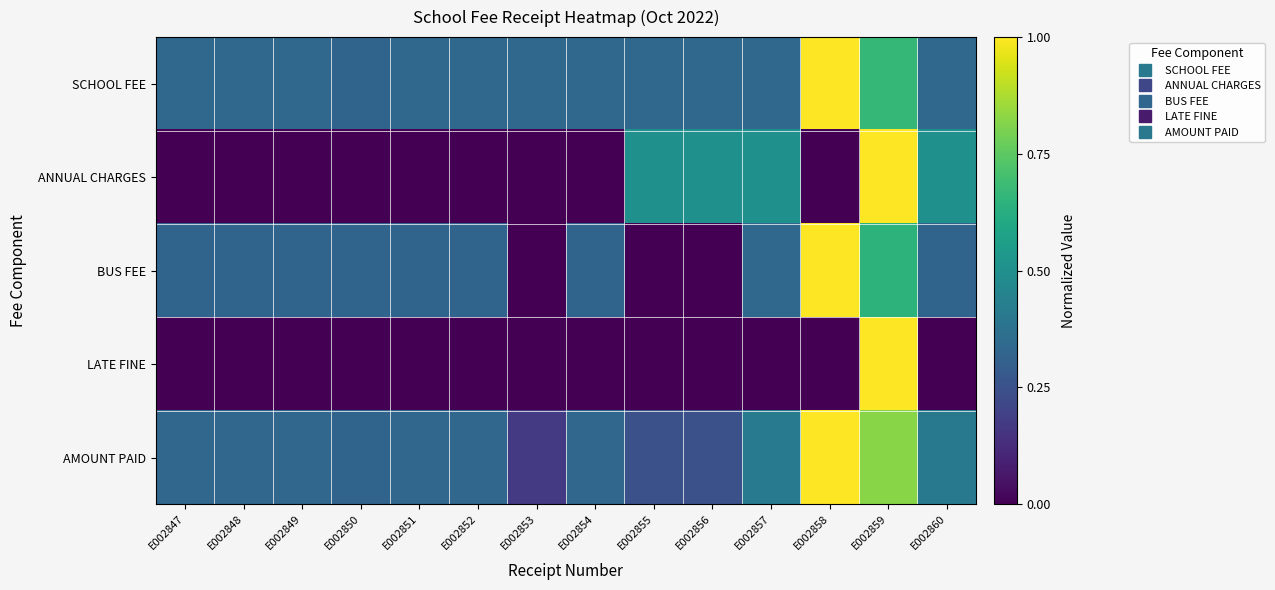

What is the greatest value displayed?

1.0